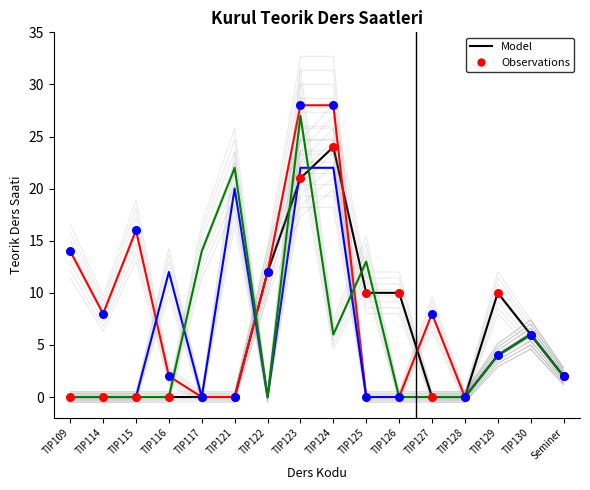

Which series contains the lowest Y value?

Kurul 1 Teorik (Model)